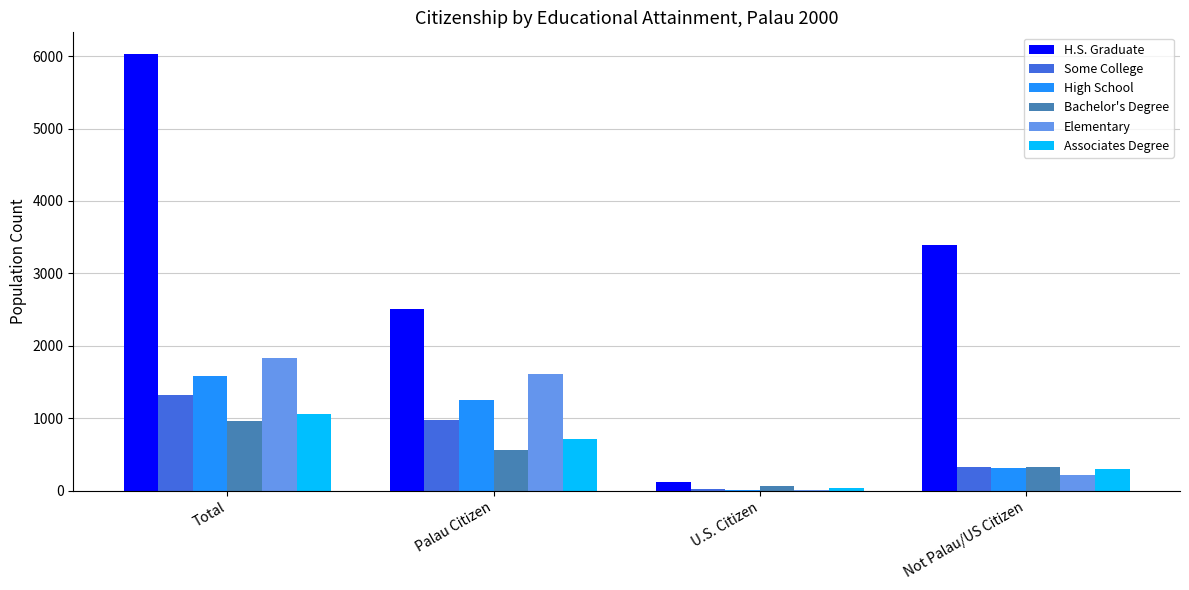

Which series changed the most between Total and Not Palau/US Citizen?

H.S. Graduate